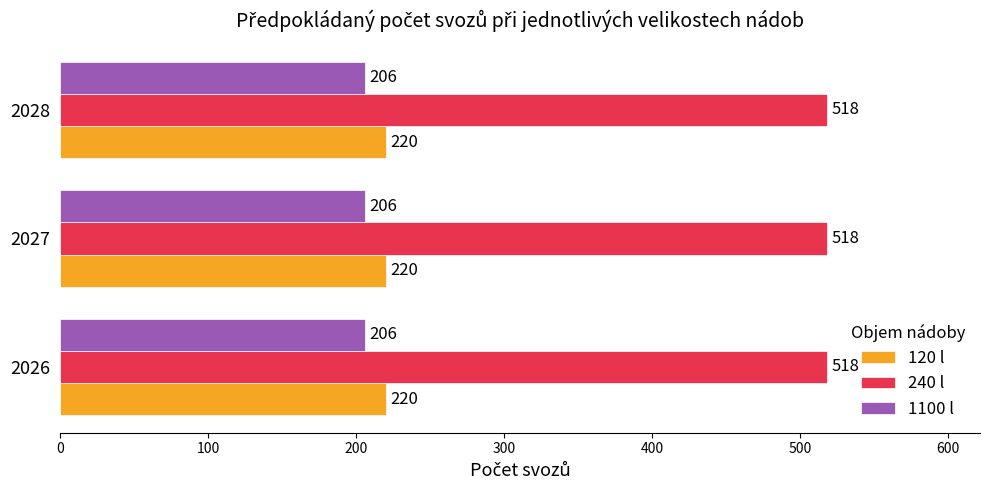

What is the sum of the 1100 l values at 2028 and 2026?

412